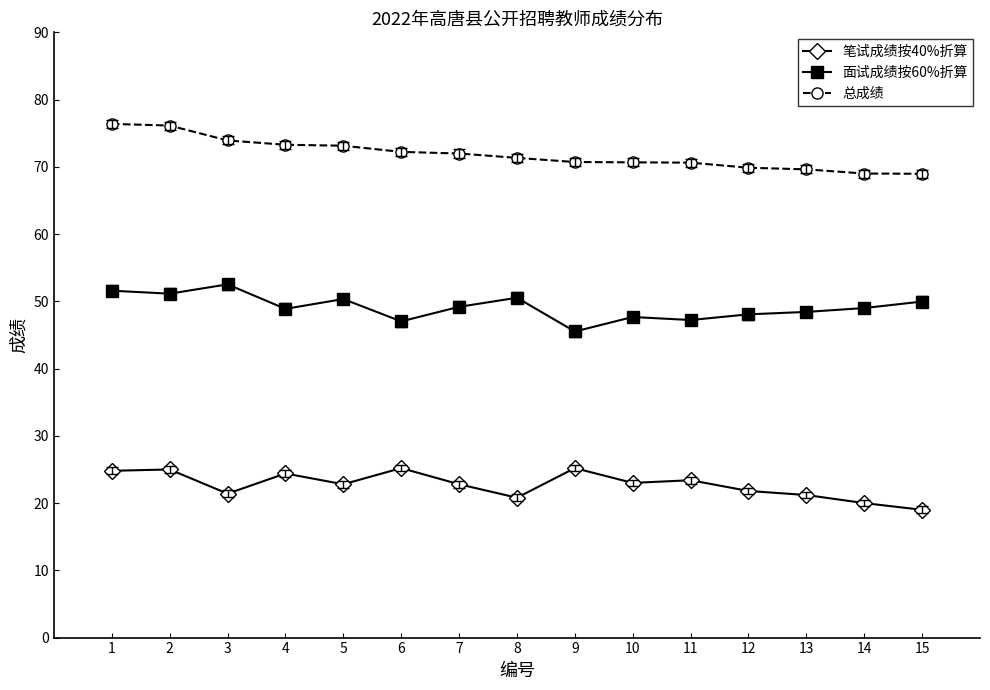

What is the minimum value shown in the chart?

19.0